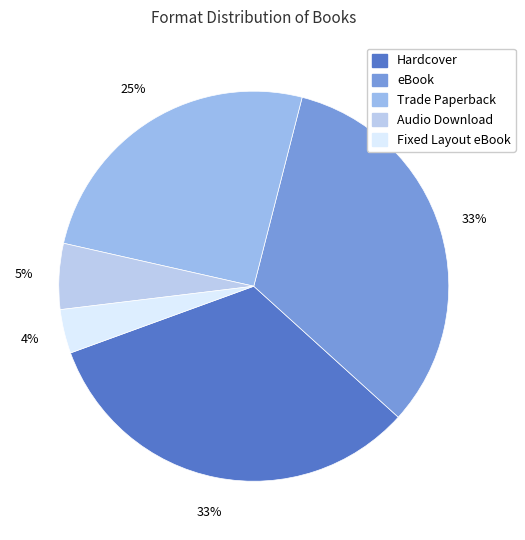

What percentage is the Fixed Layout eBook slice, to the nearest percent?

4%